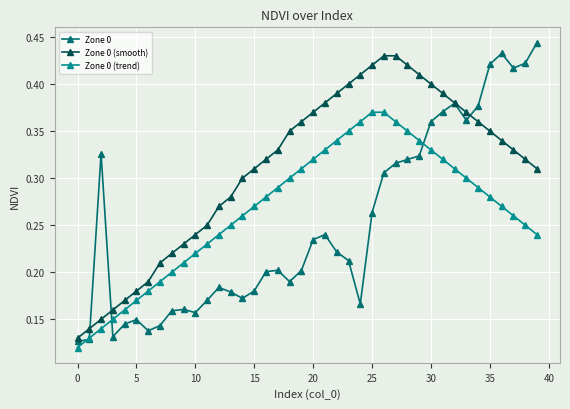

Which series has the largest range (max minus min)?

Zone 0